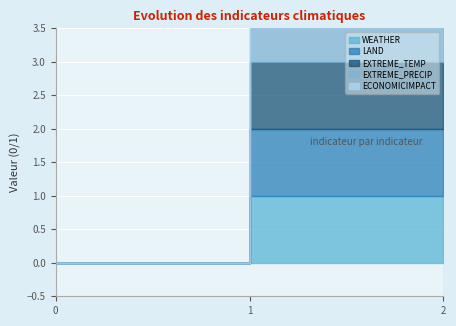

Count the EXTREME_TEMP values in the range 0 to 1.

3